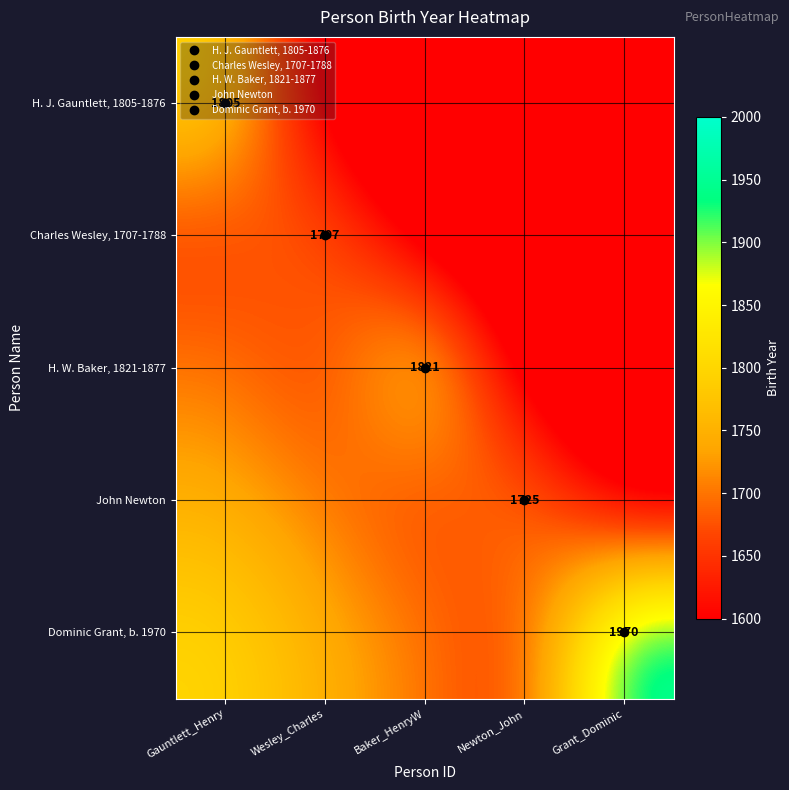

At which label does Charles Wesley, 1707-1788 first exceed 1550?

Gauntlett_Henry